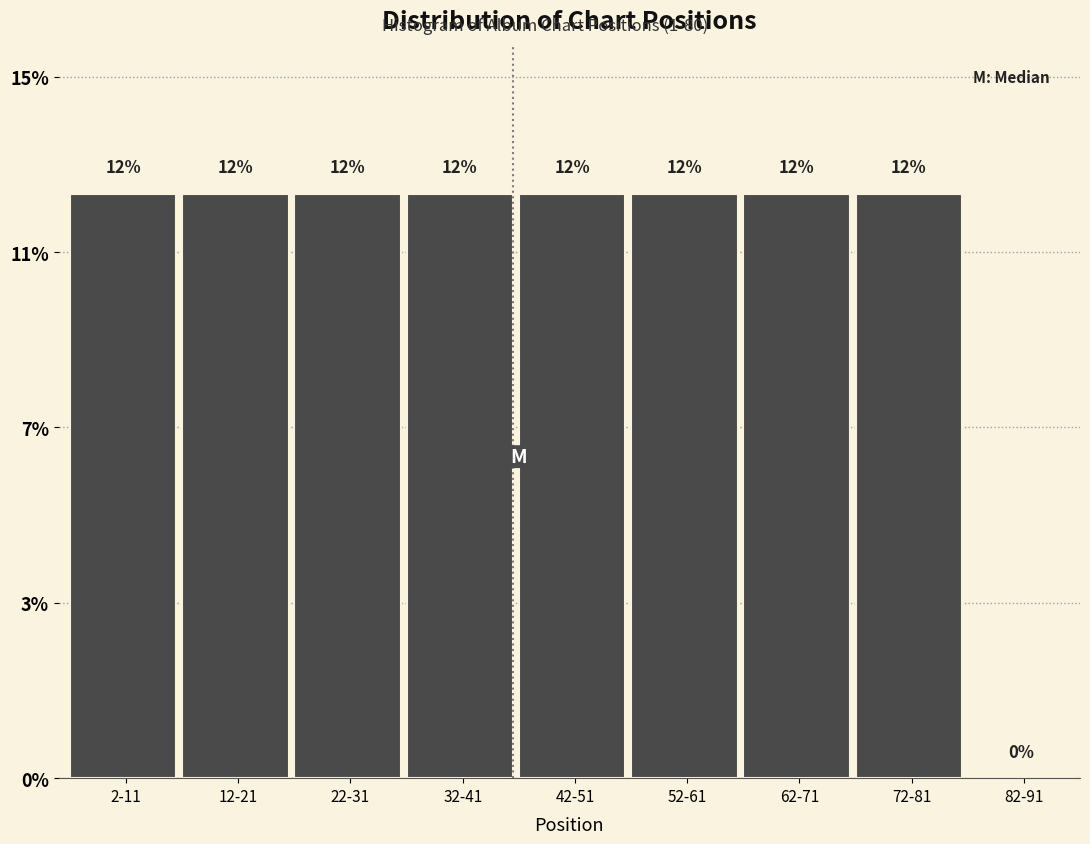

Are the bars horizontal?

No